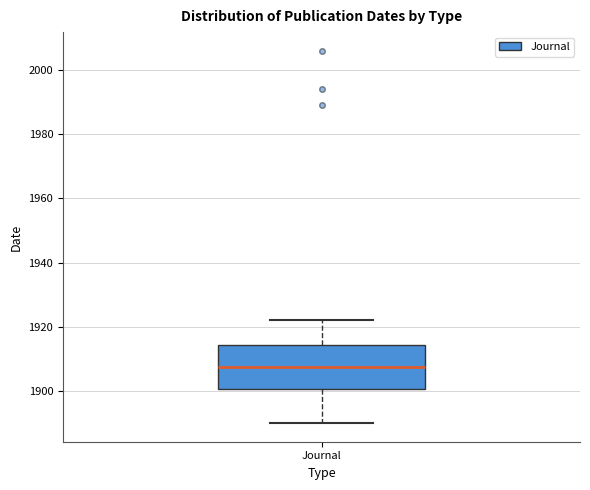

Transcribe this box plot: give where the median line is, the range the box spans, and where the two whiskers end, as read against the y-axis. The values are not printed on the chart, so give them approximately, as read against the axis.

median 1908, box 1900 to 1914, whiskers 1890 to 1922